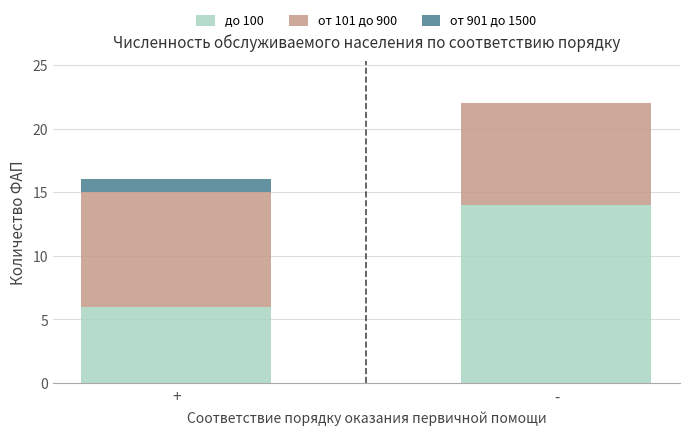

At which label does до 100 reach its peak?

-